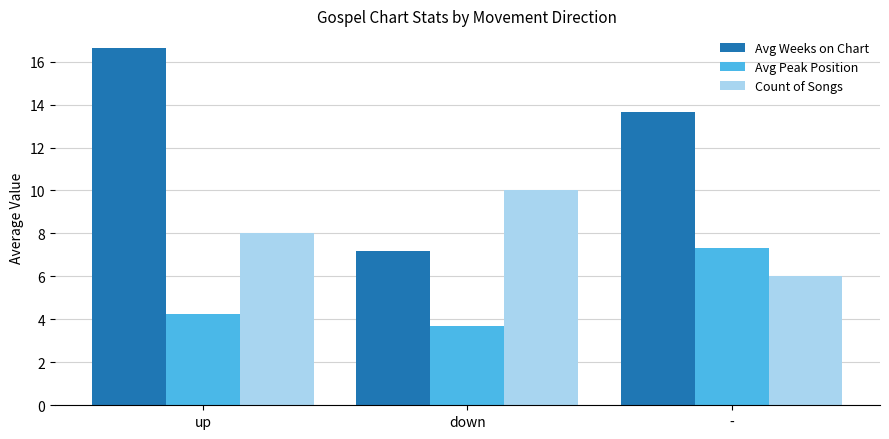

What are all the series names shown in the legend?

Avg Weeks on Chart, Avg Peak Position, Count of Songs